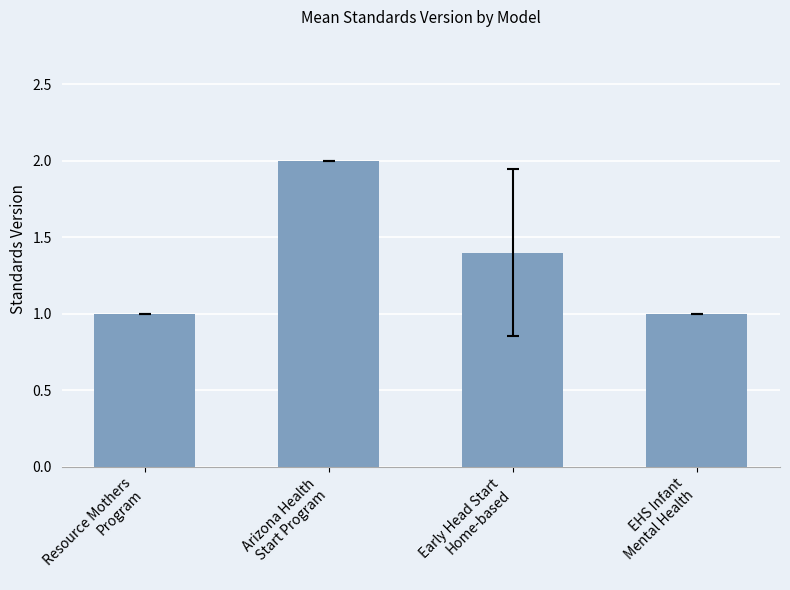

True or false: the data shows 0.4 at Resource Mothers
Program.

False